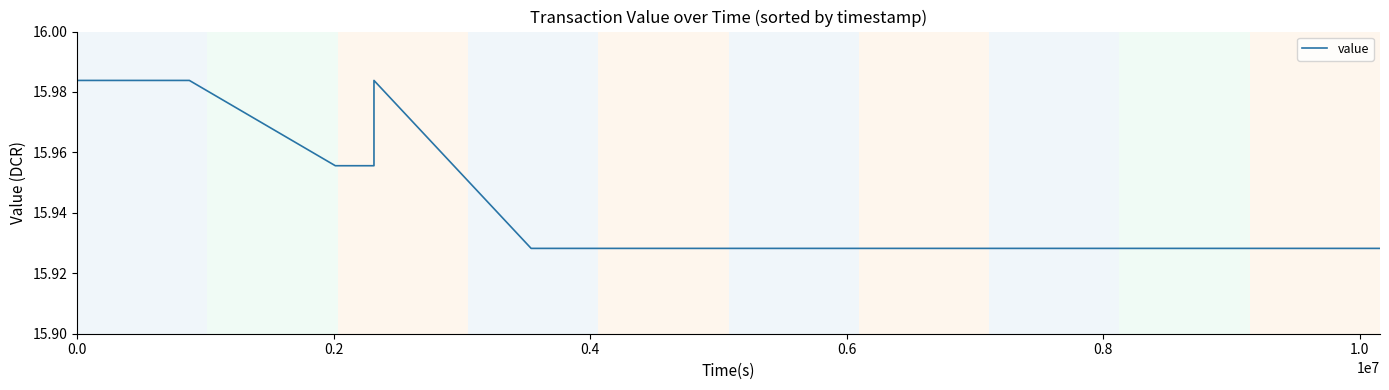

The value at 7 is 25.9. True or false?

False